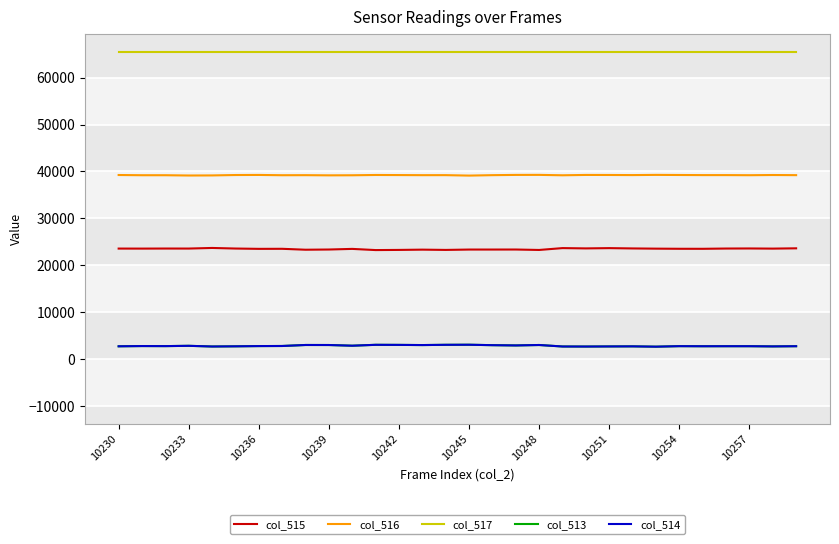

Which series has the largest total across all categories?

col_517